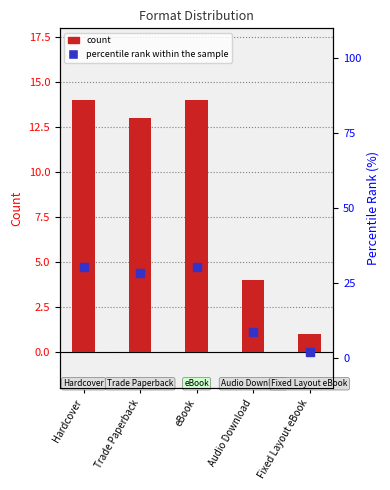

What is the average value of the count series?

9.2